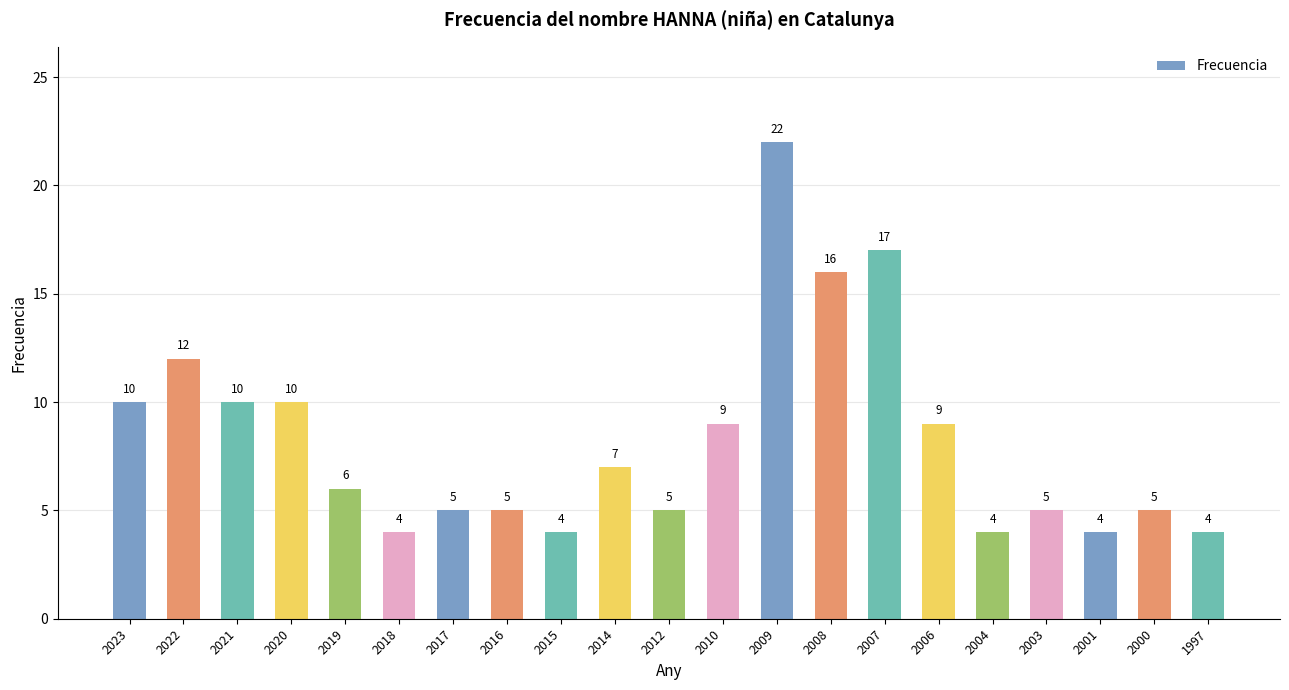

Reading left to right, what are all the values shown in this chart?

2023=10	2022=12	2021=10	2020=10	2019=6	2018=4	2017=5	2016=5	2015=4	2014=7	2012=5	2010=9	2009=22	2008=16	2007=17	2006=9	2004=4	2003=5	2001=4	2000=5	1997=4